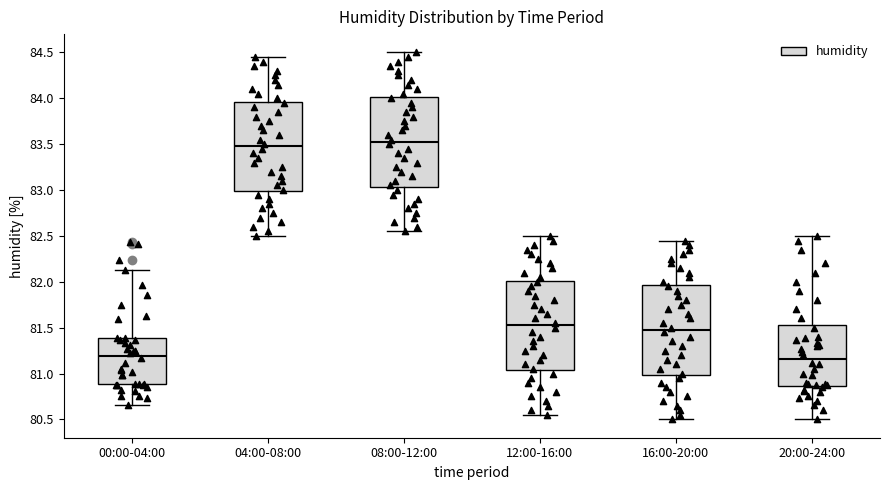

Reading left to right, read every box against the y-axis: the position of its median line, the range the box covers, and the ends of its whiskers. The values are not printed on the chart, so give them approximately, as read against the axis.

00:00-04:00: median 81.20, box 80.90 to 81.40, whiskers 80.65 to 82.15
04:00-08:00: median 83.50, box 83.00 to 83.95, whiskers 82.50 to 84.45
08:00-12:00: median 83.55, box 83.05 to 84.00, whiskers 82.55 to 84.50
12:00-16:00: median 81.55, box 81.05 to 82.00, whiskers 80.55 to 82.50
16:00-20:00: median 81.50, box 81.00 to 81.95, whiskers 80.50 to 82.45
20:00-24:00: median 81.15, box 80.85 to 81.55, whiskers 80.50 to 82.50